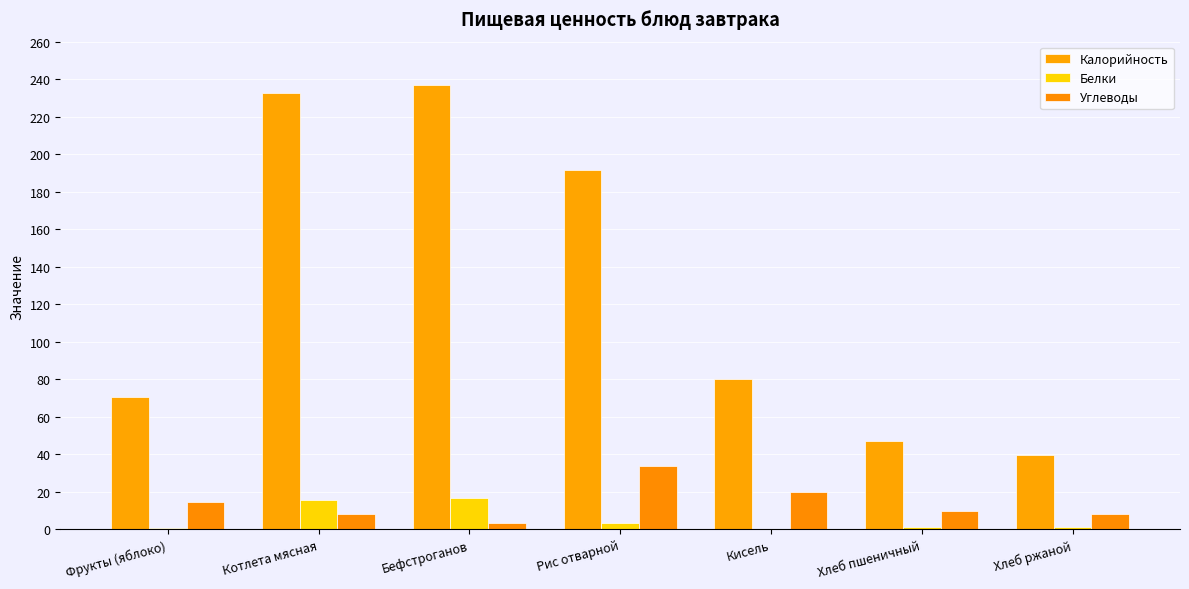

Rank the series by their maximum value, from highest to lowest.

Калорийность, Углеводы, Белки